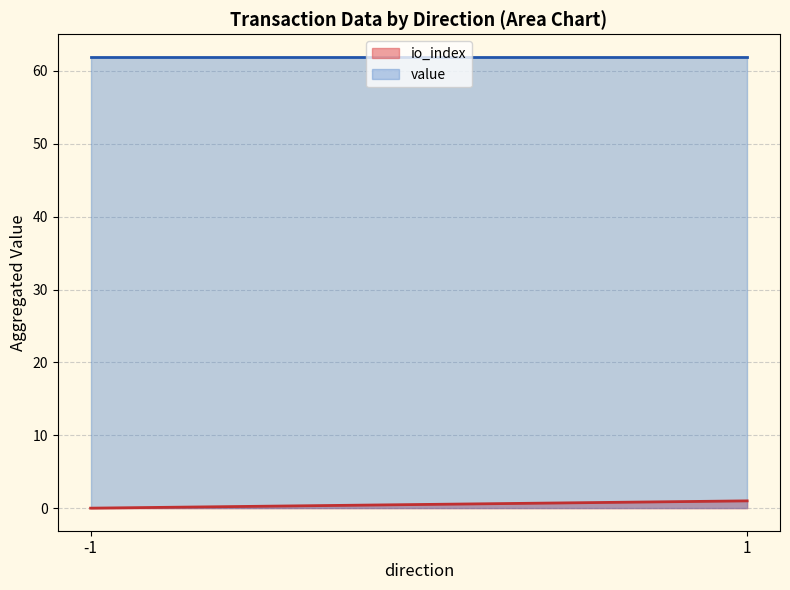

Where is io_index nearest to the value 1?

1